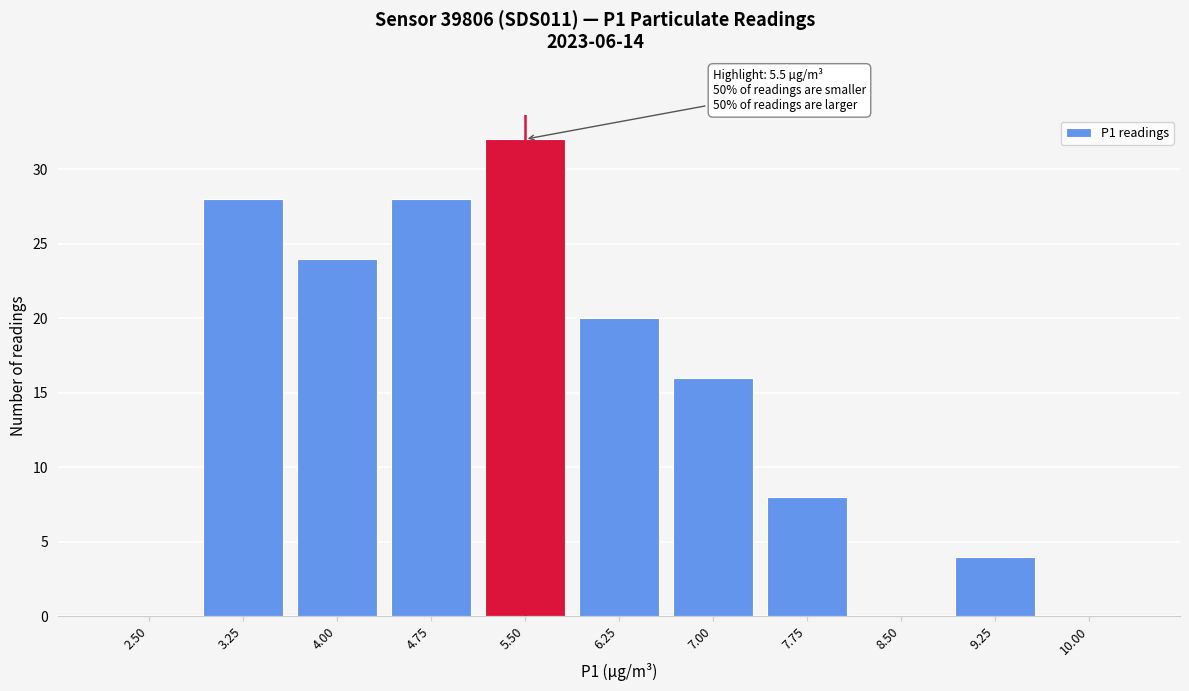

Reading left to right, extract all data points from this chart.

2.50=0	3.25=28	4.00=24	4.75=28	5.50=32	6.25=20	7.00=16	7.75=8	8.50=0	9.25=4	10.00=0